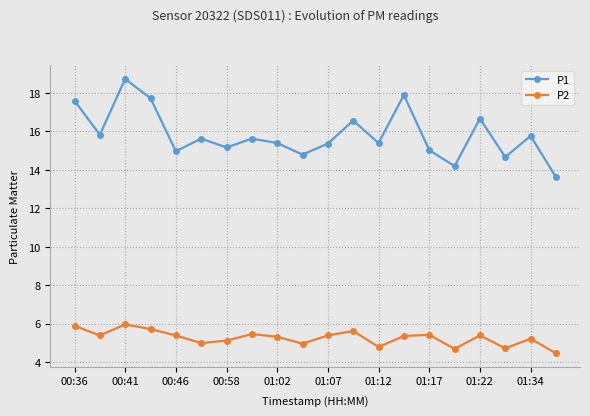

What is the difference between the second highest and minimum values in the P2 series?

1.4